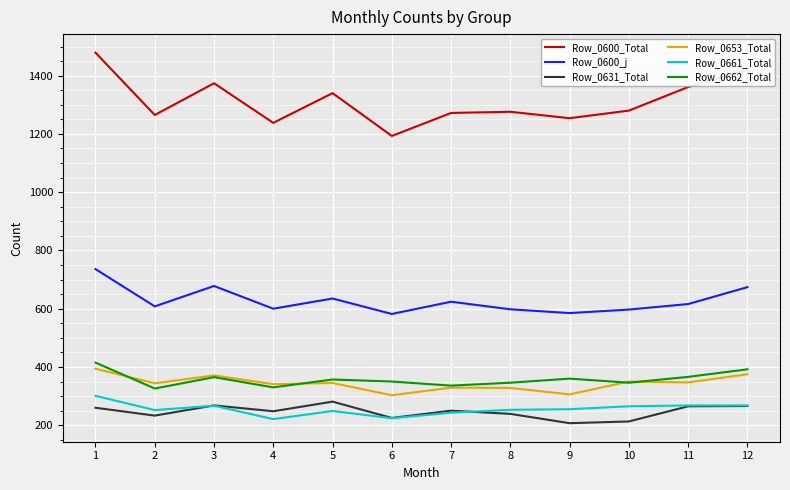

True or false: Row_0661_Total and Row_0600_j intersect in this chart.

False